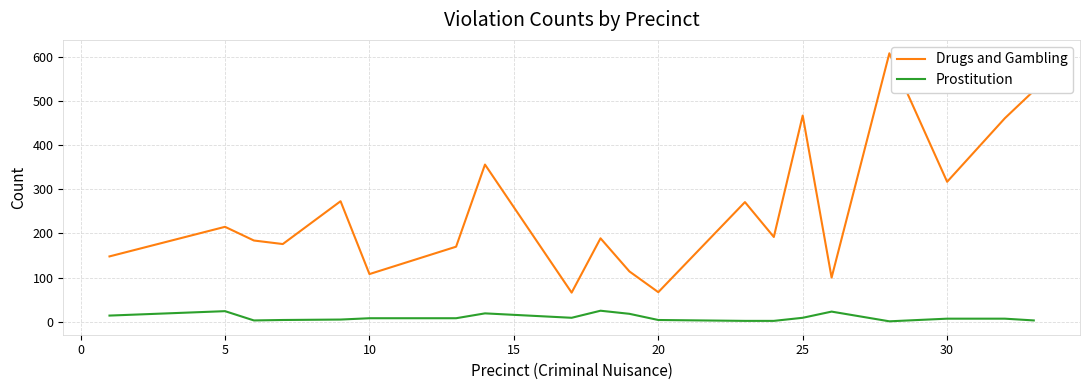

Rank the series by their average value, from lowest to highest.

Prostitution, Drugs and Gambling